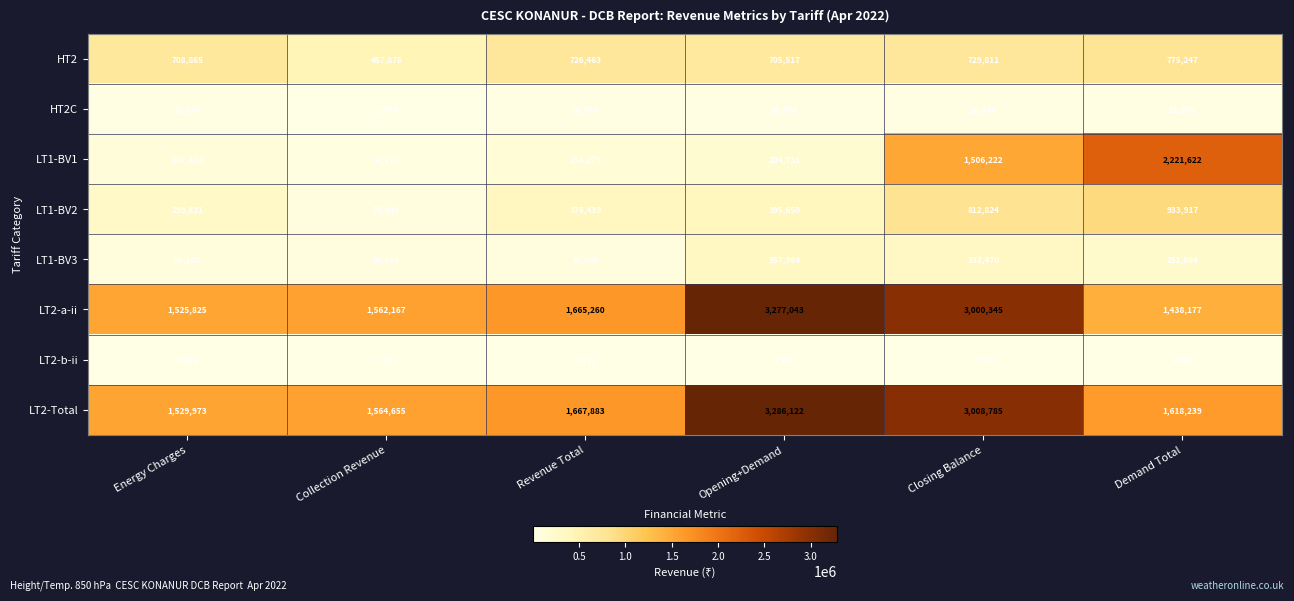

Which label corresponds to the smallest value in the chart?

Collection Revenue